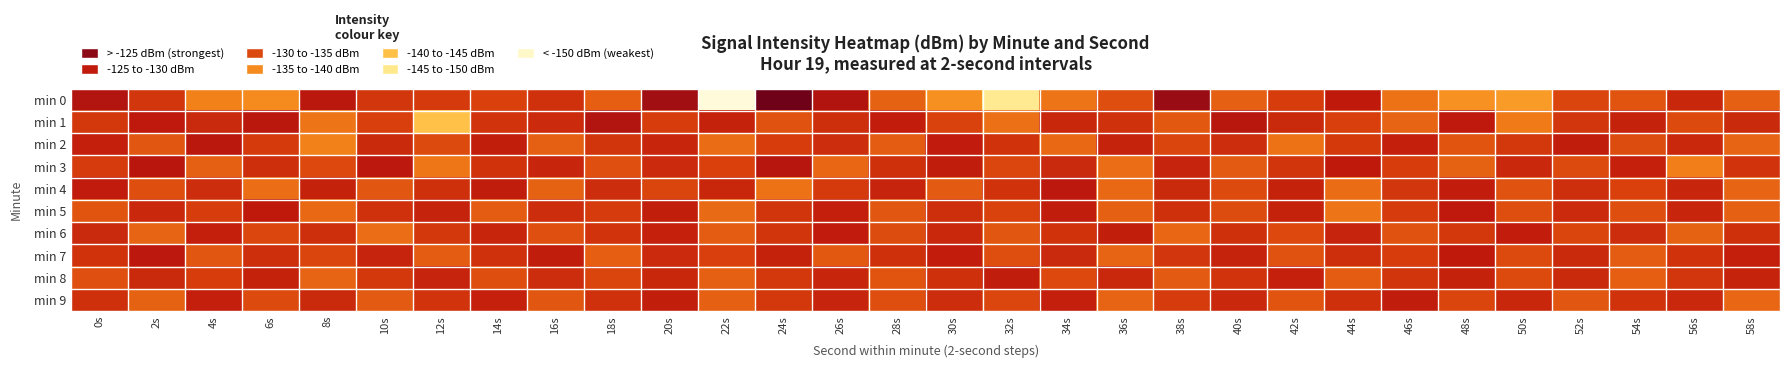

At which category does the chart reach its minimum across all series?

22s